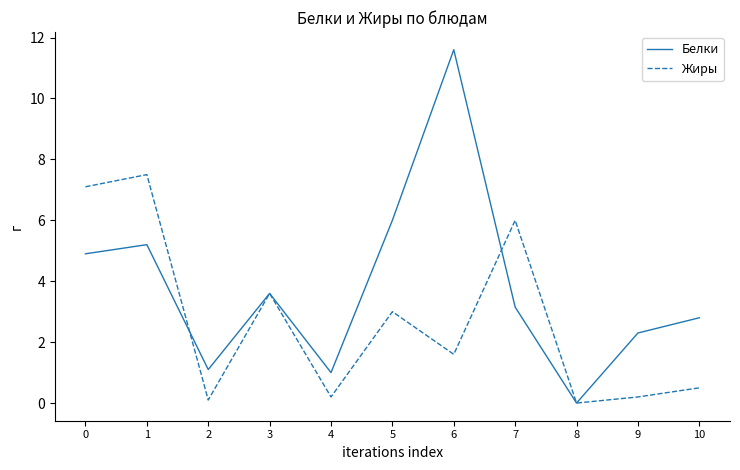

What are all the series names shown in the legend?

Белки, Жиры